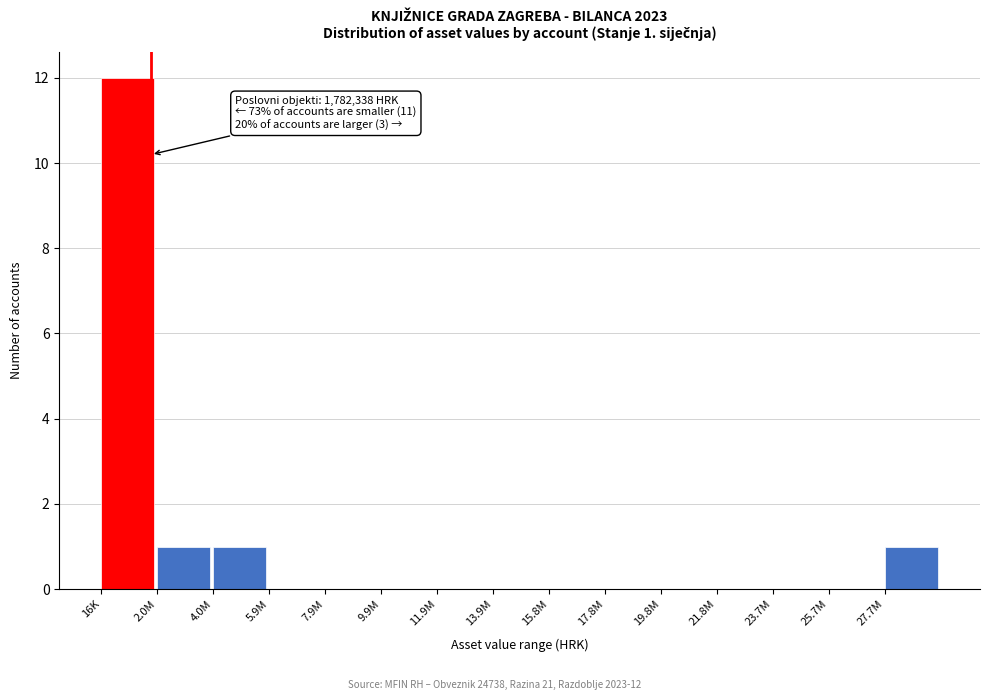

What is the sum of all values?

15